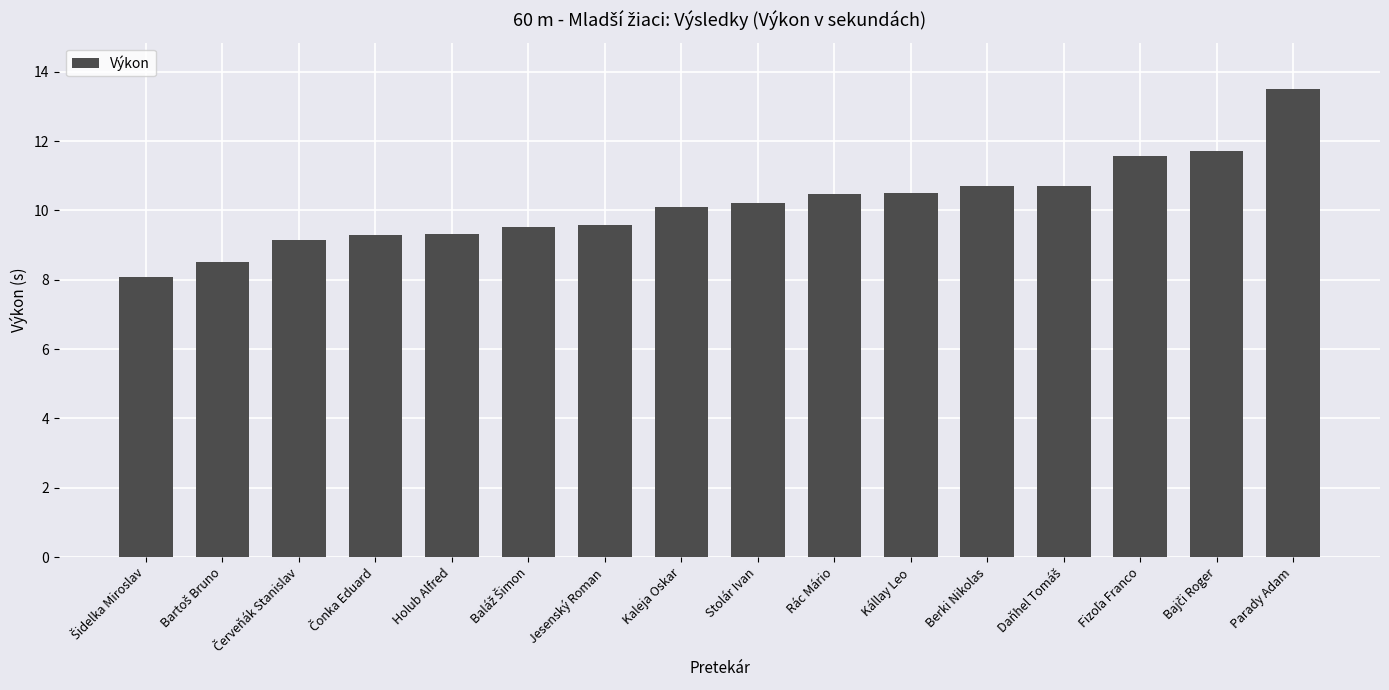

Which category has the highest value across all series?

Parady Adam